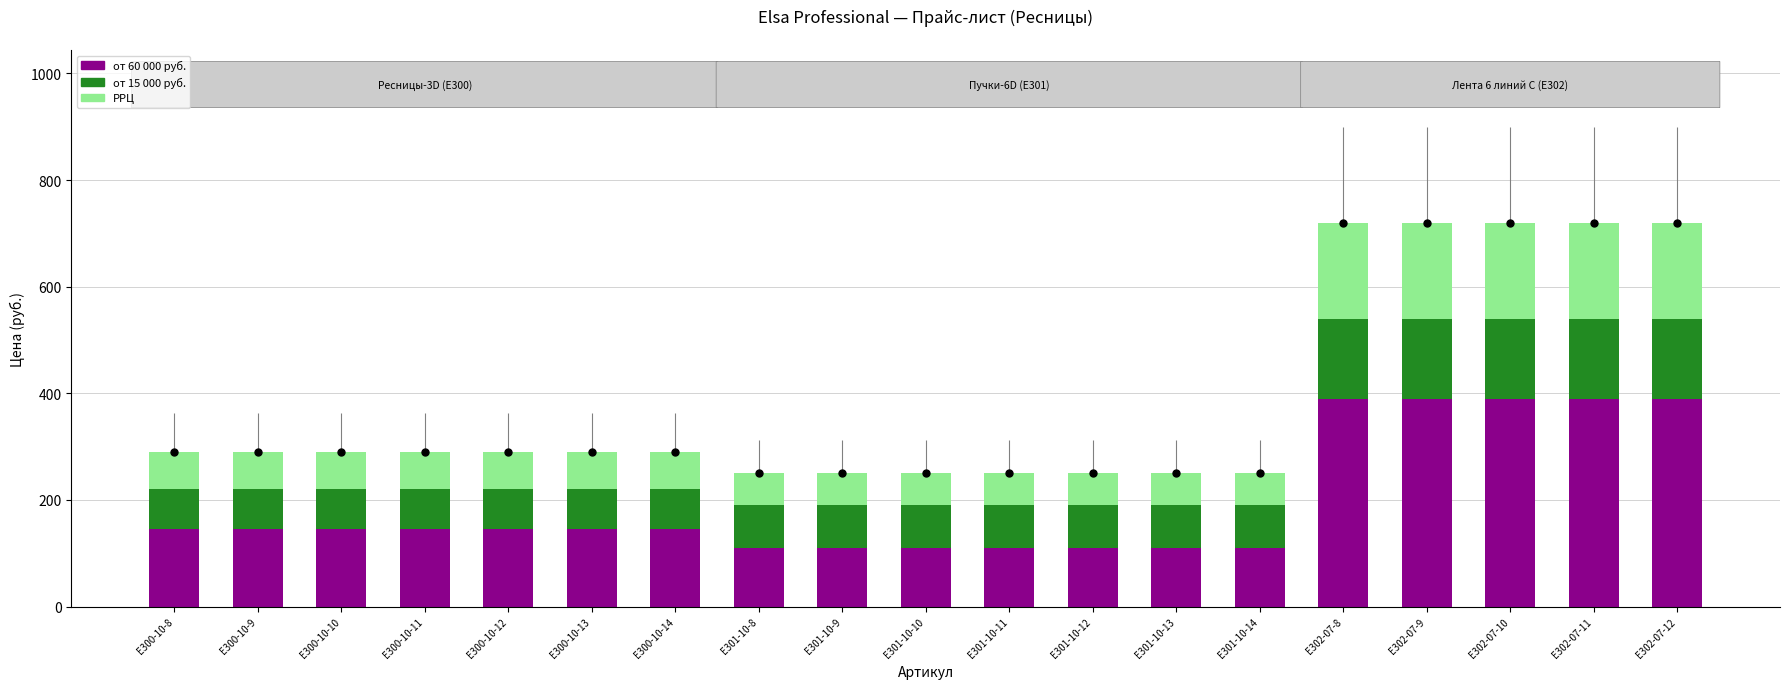

Reading left to right, transcribe all the data shown in this chart.

от 60 000 руб.: 145	145	145	145	145	145	145	110	110	110	110	110	110	110	390	390	390	390	390
от 15 000 руб.: 75	75	75	75	75	75	75	80	80	80	80	80	80	80	150	150	150	150	150
РРЦ: 70	70	70	70	70	70	70	60	60	60	60	60	60	60	180	180	180	180	180